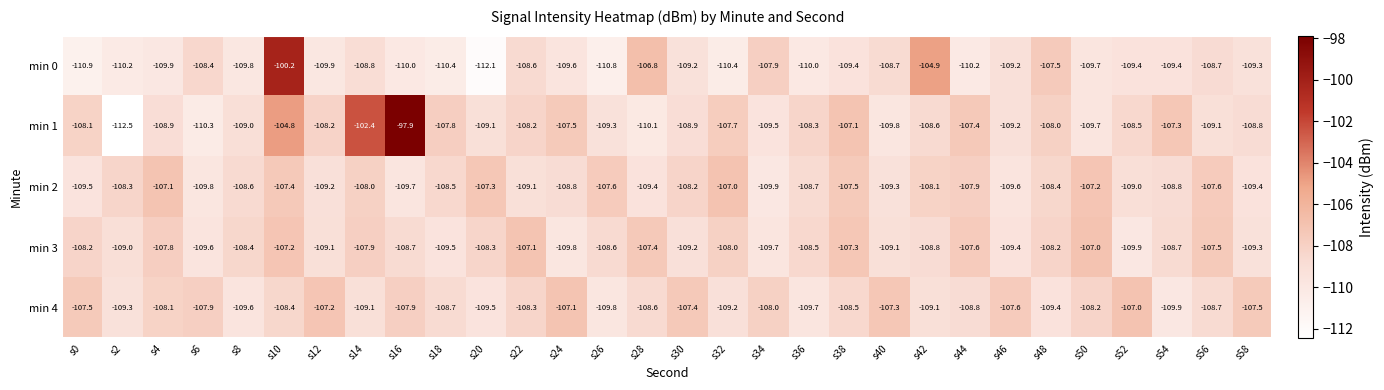

Which series has the largest total across all categories?

min 1